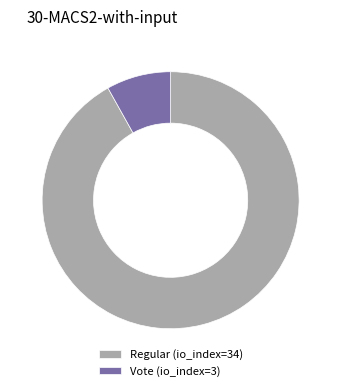

How many segments does this pie chart have?

2